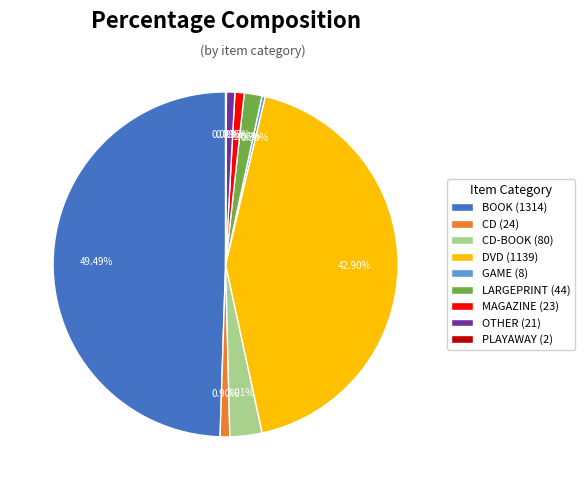

Between CD-BOOK (80) and LARGEPRINT (44), which is larger?

CD-BOOK (80)